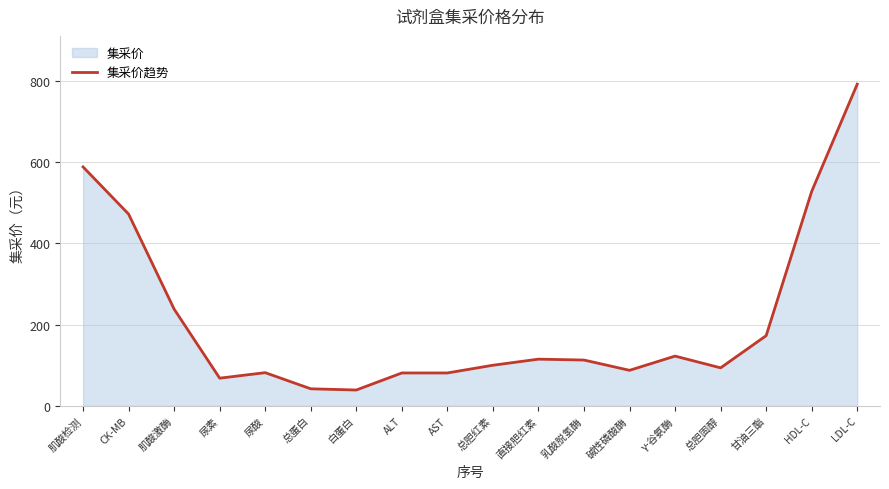

Reading left to right, transcribe all the data shown in this chart.

588.3	472.1	238.2	68.2	81.7	42.0	39.0	81.0	81.0	100.0	115.0	112.8	87.5	122.5	93.6	172.8	528.0	792.0